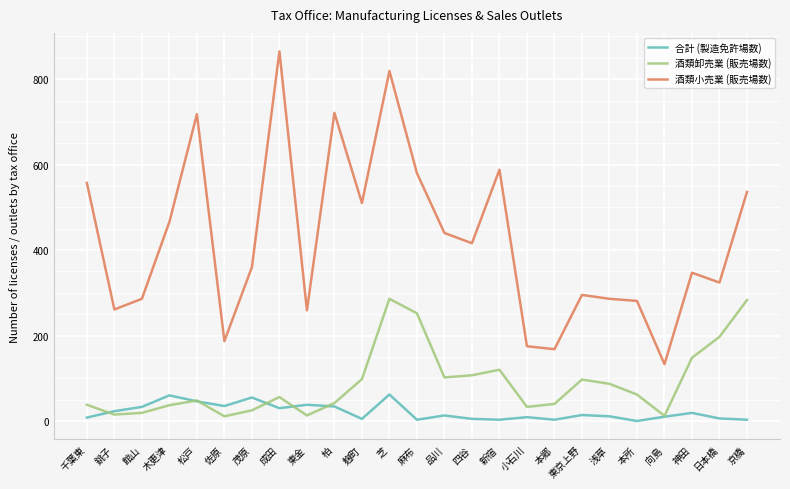

The 酒類小売業 (販売場数) series shows 536 at 京橋. True or false?

True